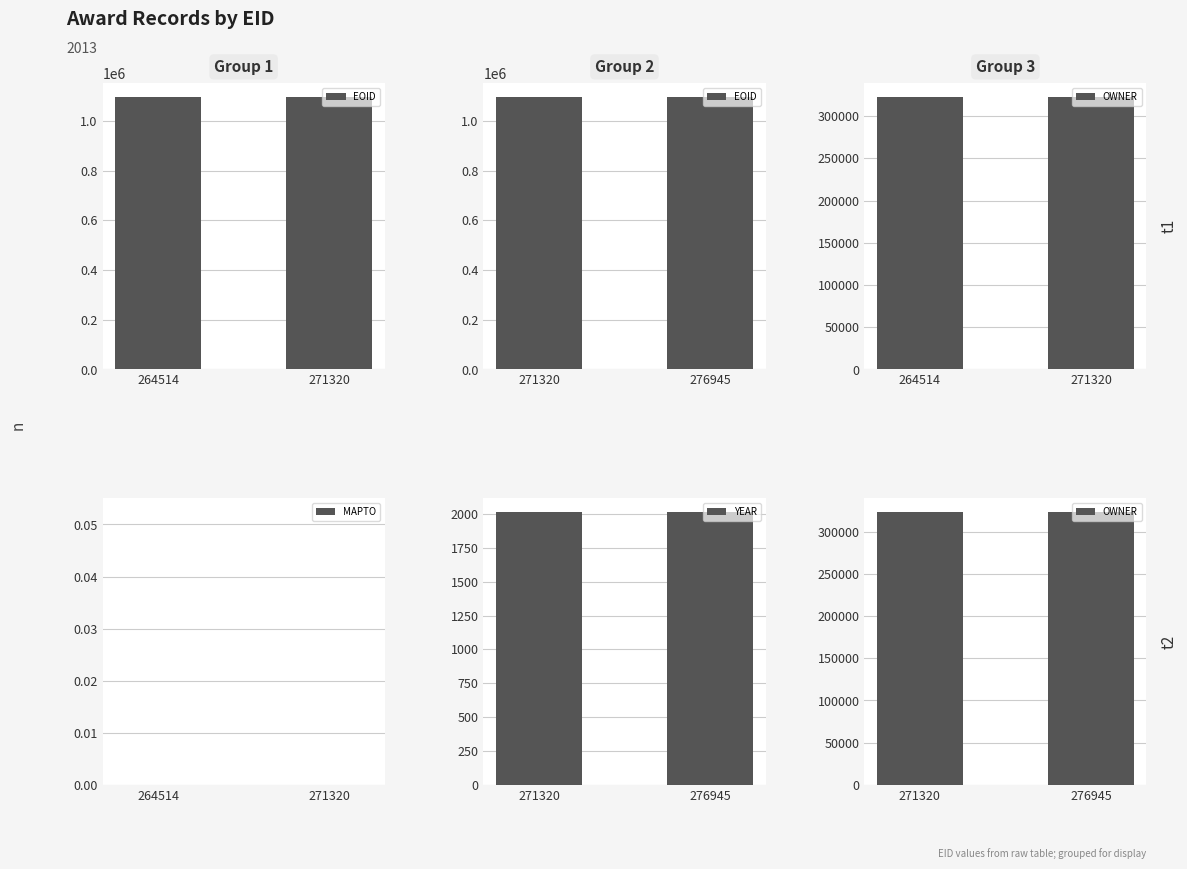

Count the number of categories in the chart.

2